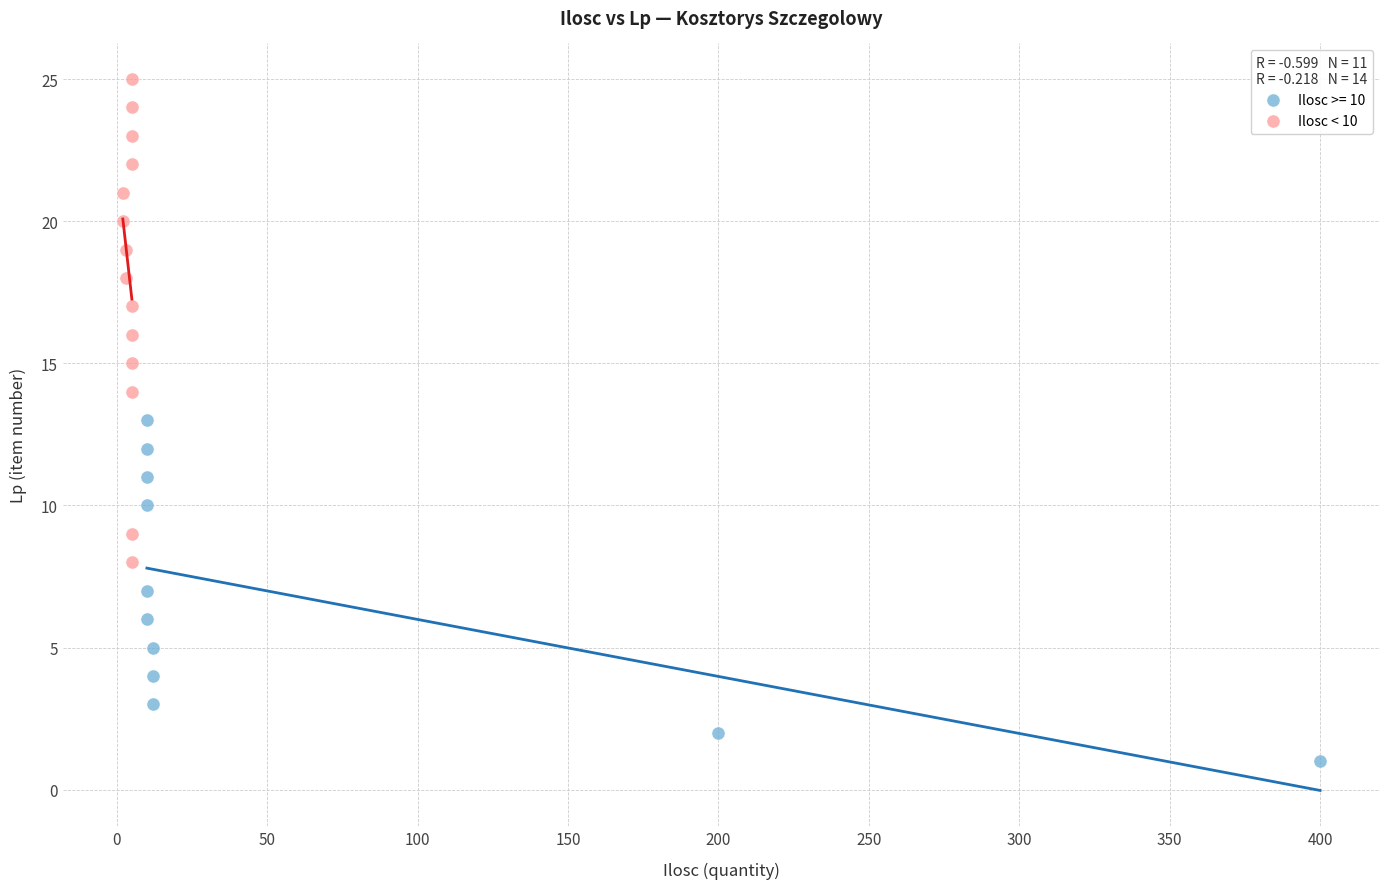

Which series reaches the minimum Y coordinate?

Ilosc >= 10